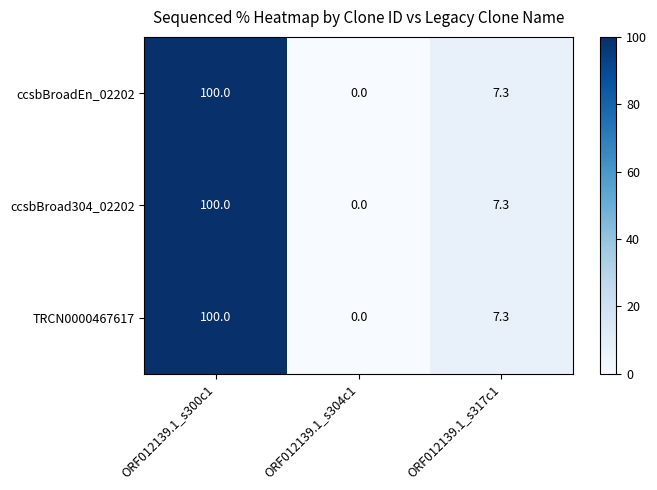

Reading right to left, transcribe all the data shown in this chart.

ccsbBroadEn_02202: 7.3	0.0	100.0
ccsbBroad304_02202: 7.3	0.0	100.0
TRCN0000467617: 7.3	0.0	100.0